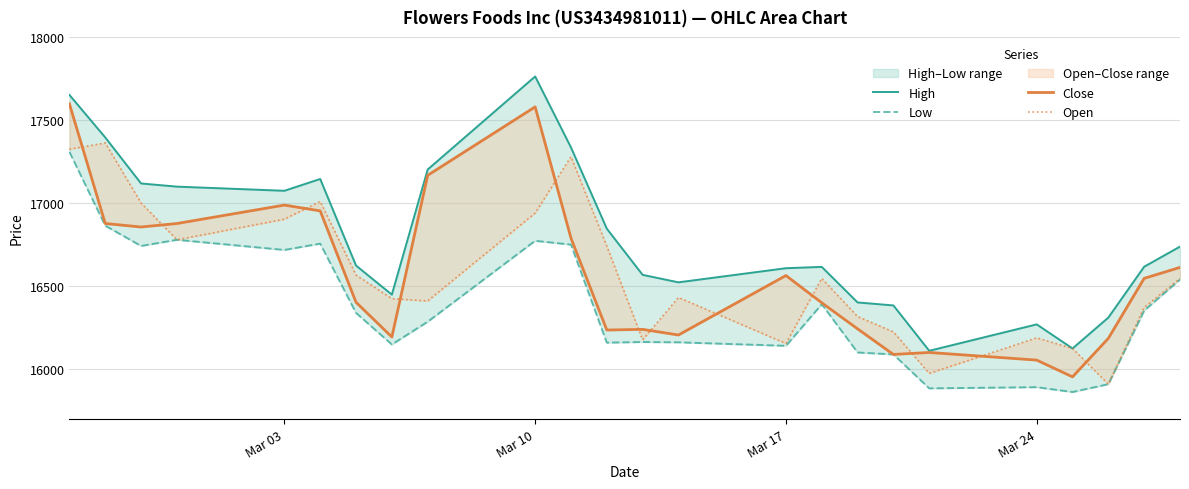

Is it true that Close equals 7811 at Mar 10?

False